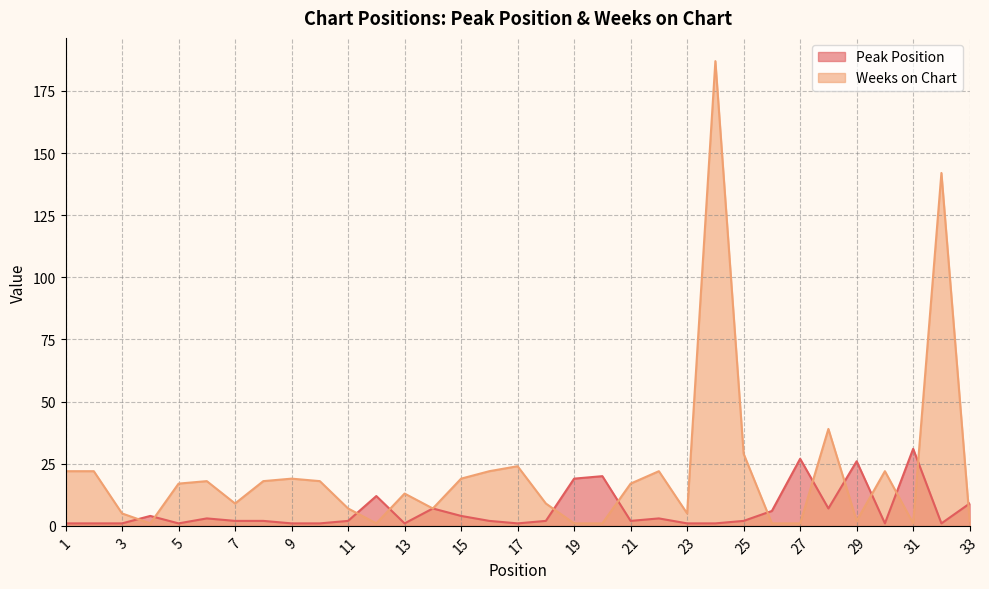

Where is Weeks on Chart nearest to the value 94?

32